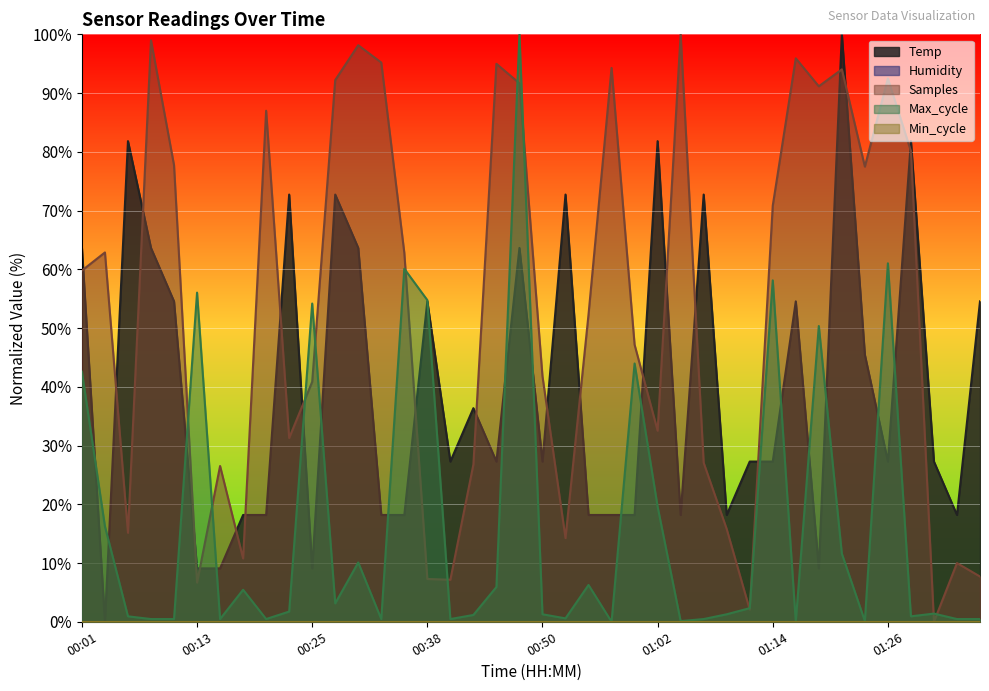

Between which two adjacent categories do Max_cycle and Temp first intersect?

00:01 and 00:04